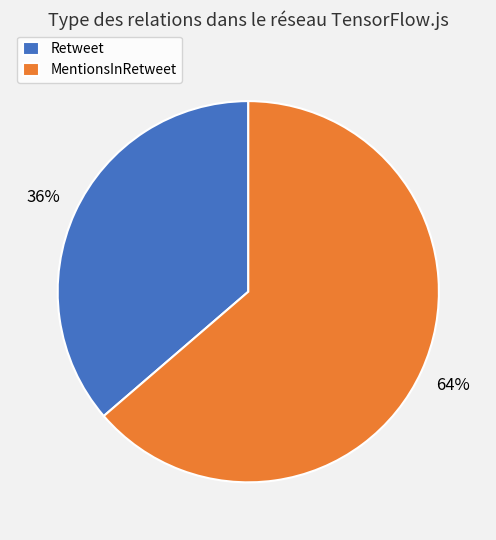

How many segments does this pie chart have?

2